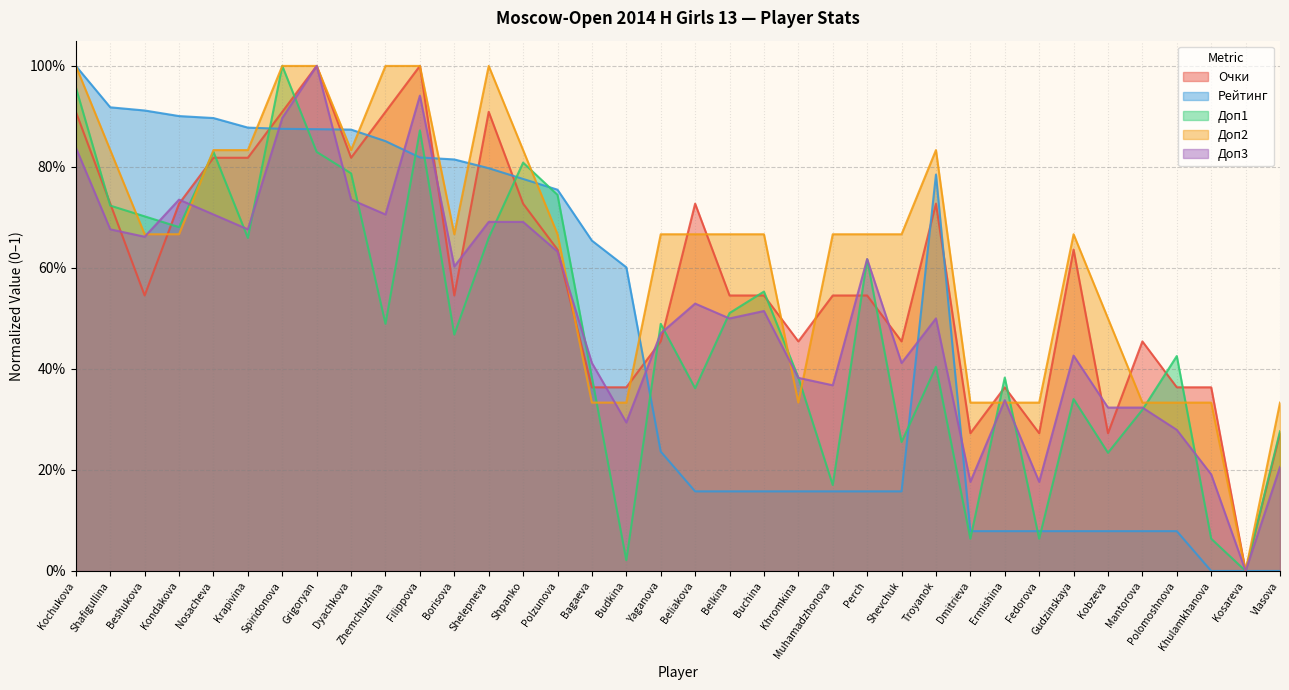

At which category does the chart reach its peak across all series?

Grigoryan